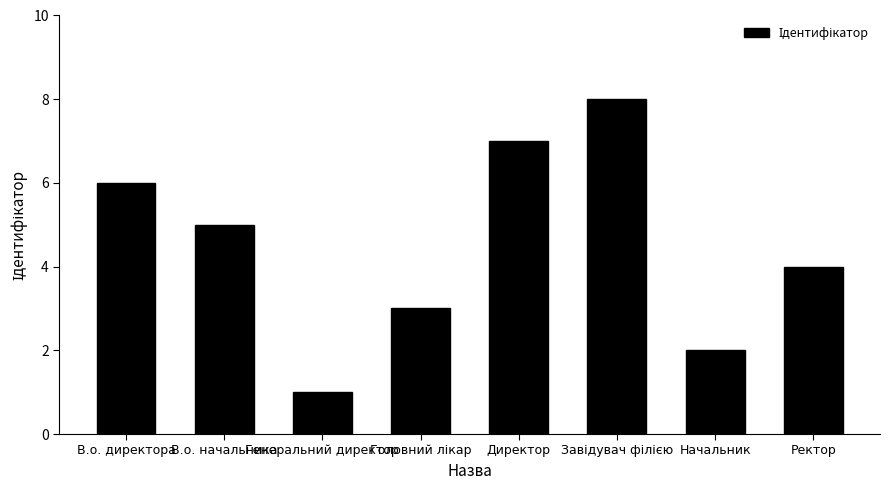

What is the change in value from В.о. начальника to Директор?

+2